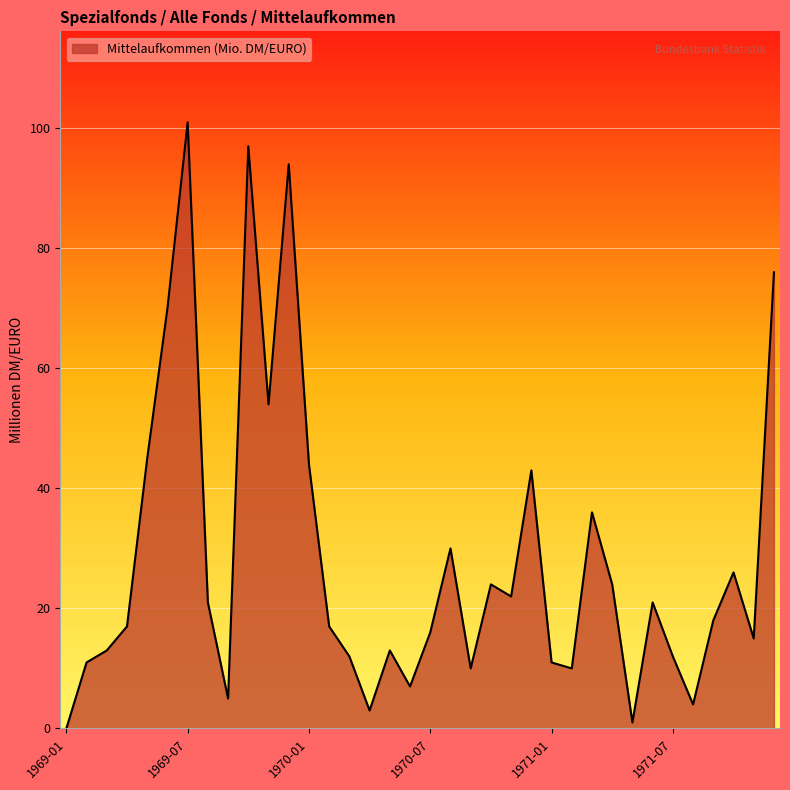

How many lines are shown in the chart?

1